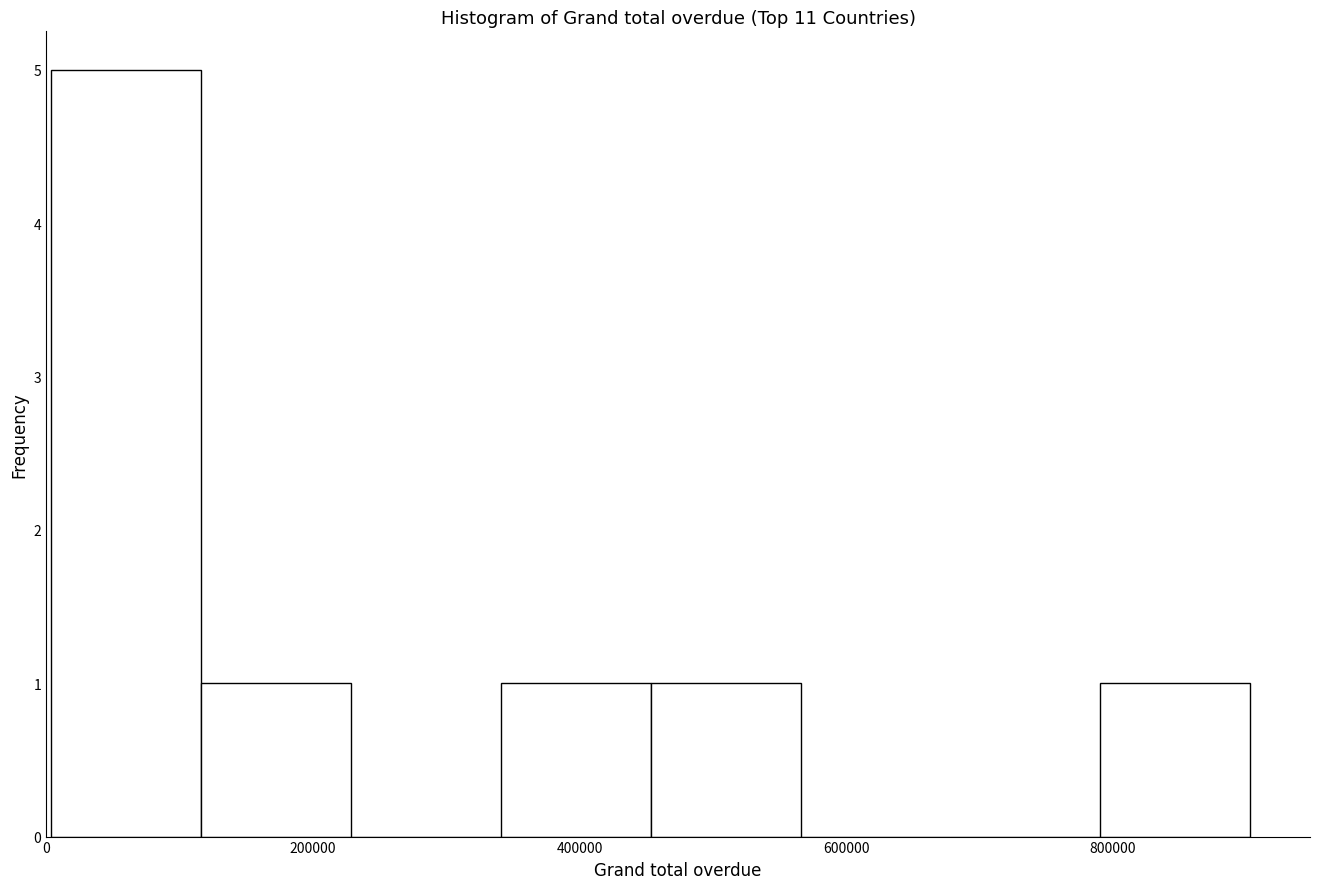

Reading left to right, transcribe this chart: for each bar, give the range it covers on the x-axis and its height. Neither the bar edges nor the heights are printed on the chart, so give them approximately, as read against the axes.

0 to 120000: 5
120000 to 220000: 1
220000 to 340000: 0
340000 to 460000: 1
460000 to 560000: 1
560000 to 680000: 0
680000 to 800000: 0
800000 to 900000: 1